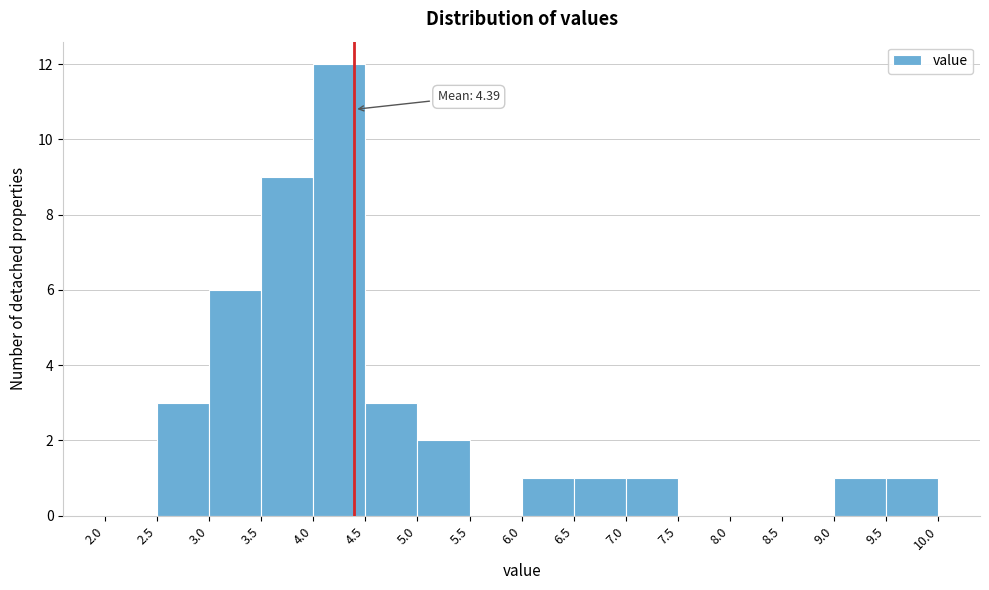

Which range on the x-axis has the tallest bar?

4.0 to 4.5